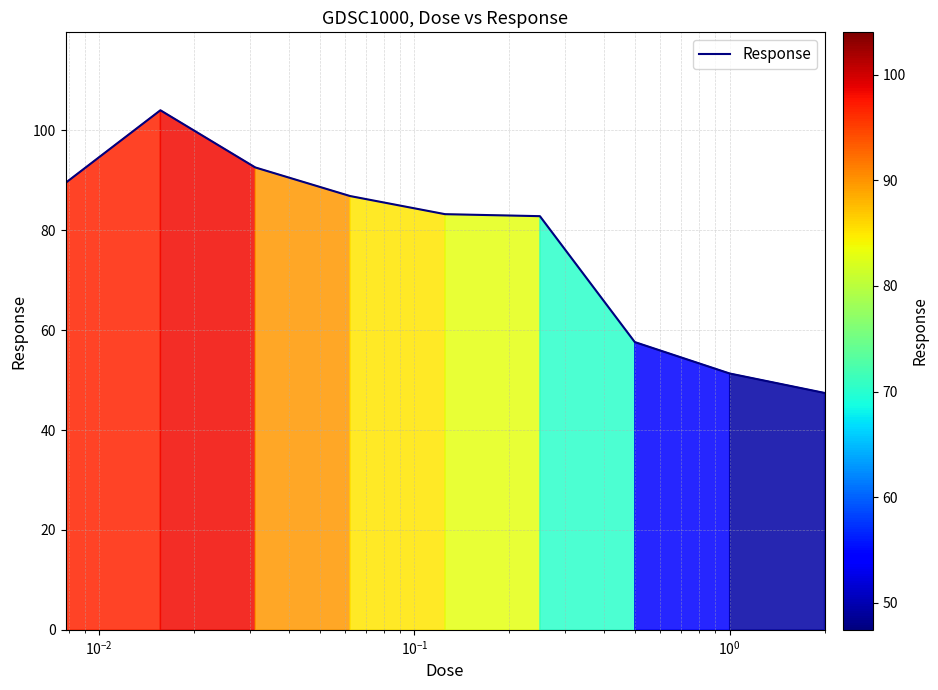

What is the difference between the maximum and minimum values?

56.6